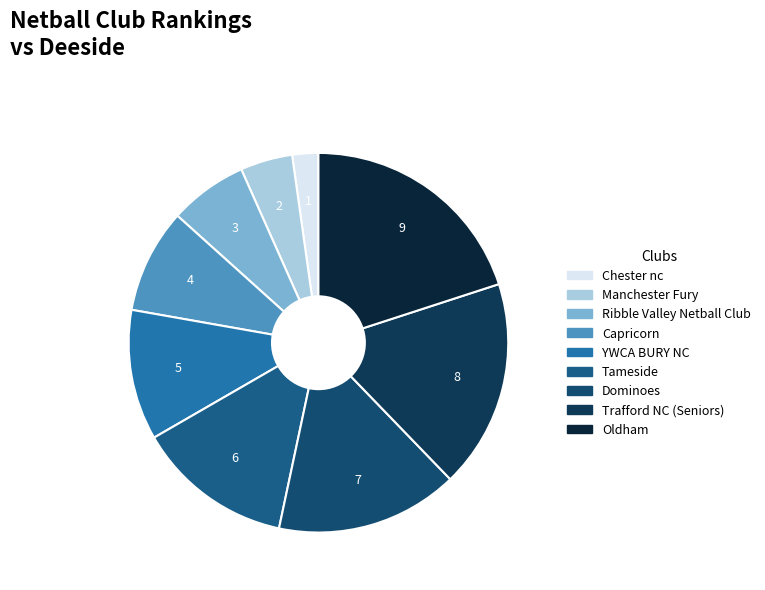

Does Dominoes account for over 50% of the chart?

No